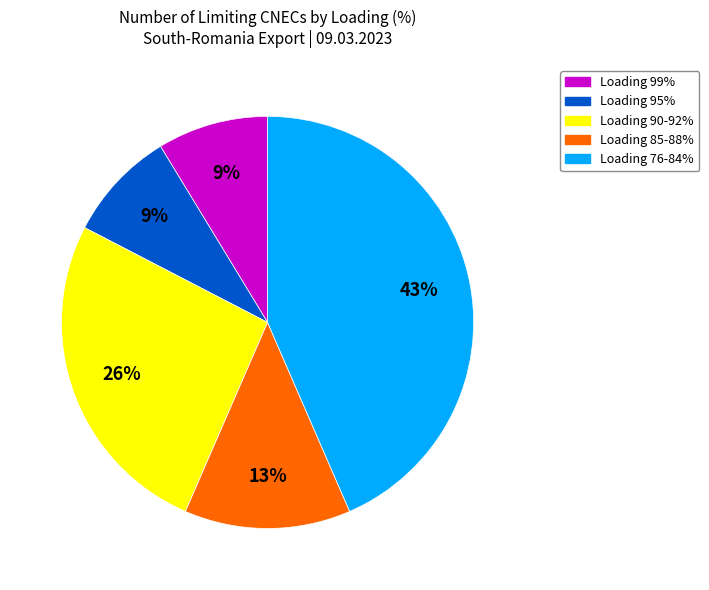

Is there any slice that represents more than half of the pie?

No